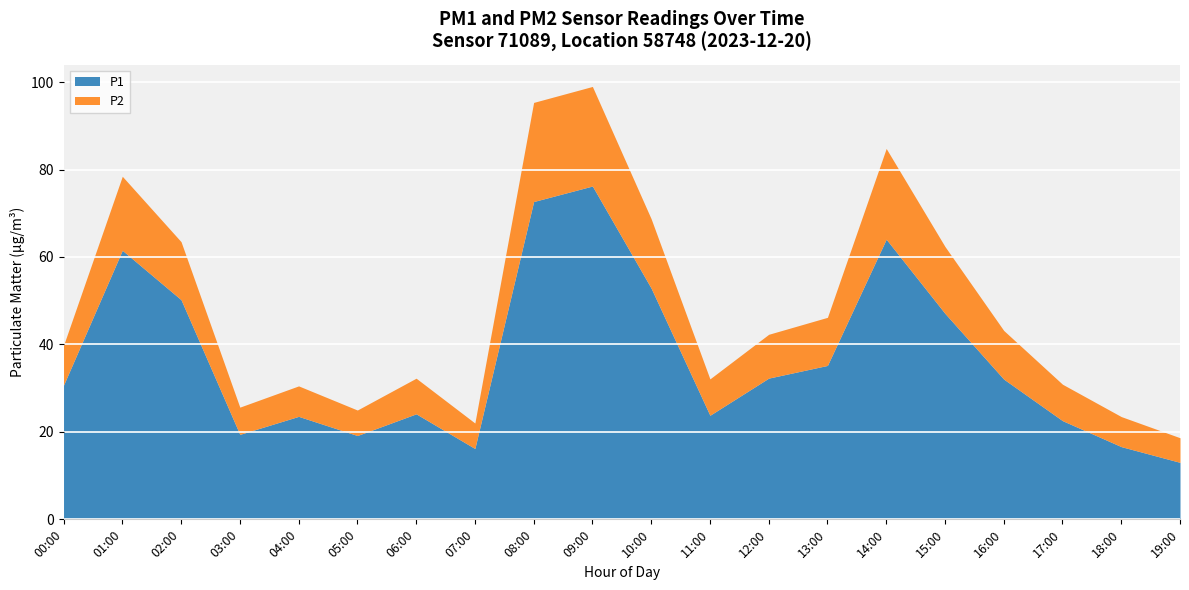

Which has a higher value, 15:00 or 11:00?

15:00